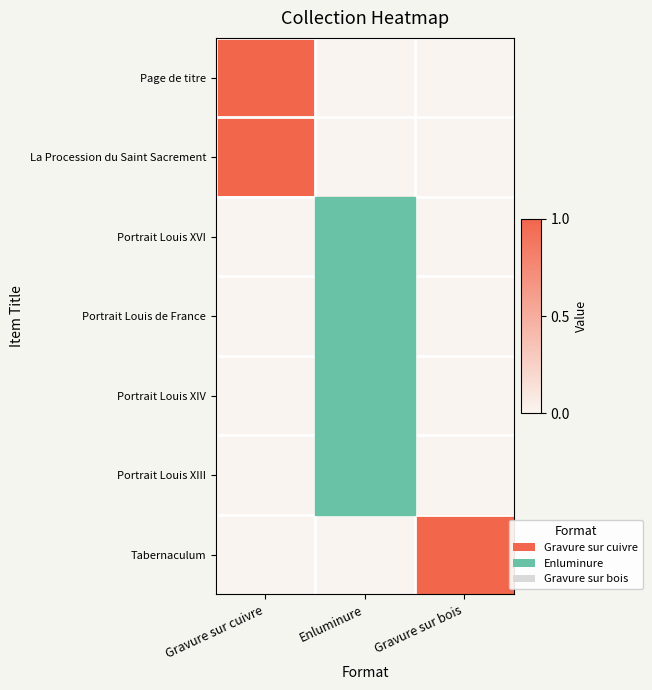

At which category is the sum across all series the highest?

Enluminure